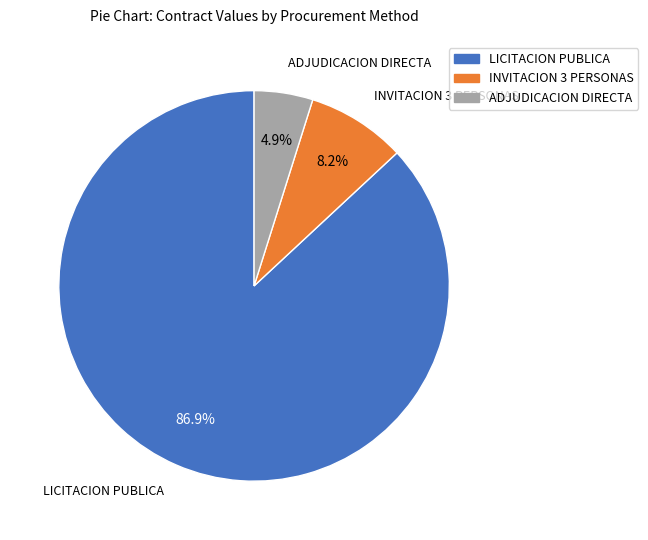

What percentage is NOT represented by LICITACION PUBLICA?

13.1%